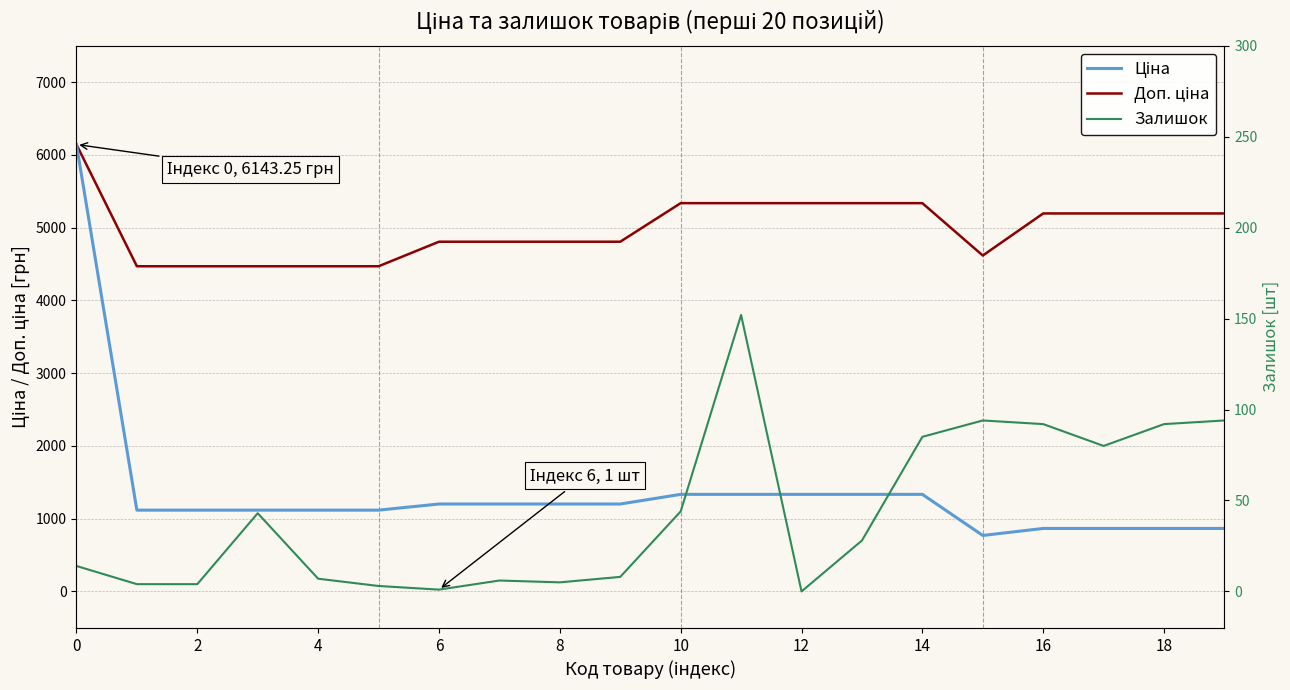

At which label is Ціна closest to 3456?

10